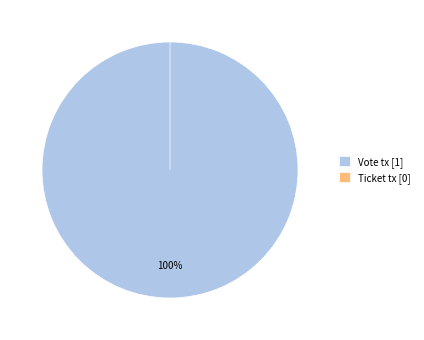

What is the total percentage of Vote tx and Ticket tx?

100.0%